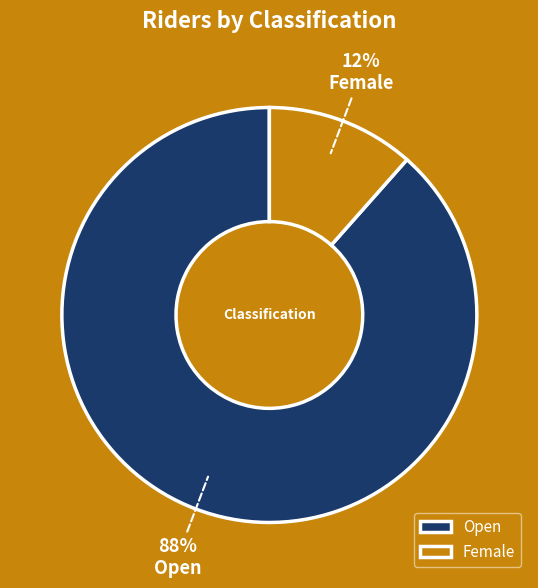

To the nearest percent, what percentage of the pie is Open?

88%